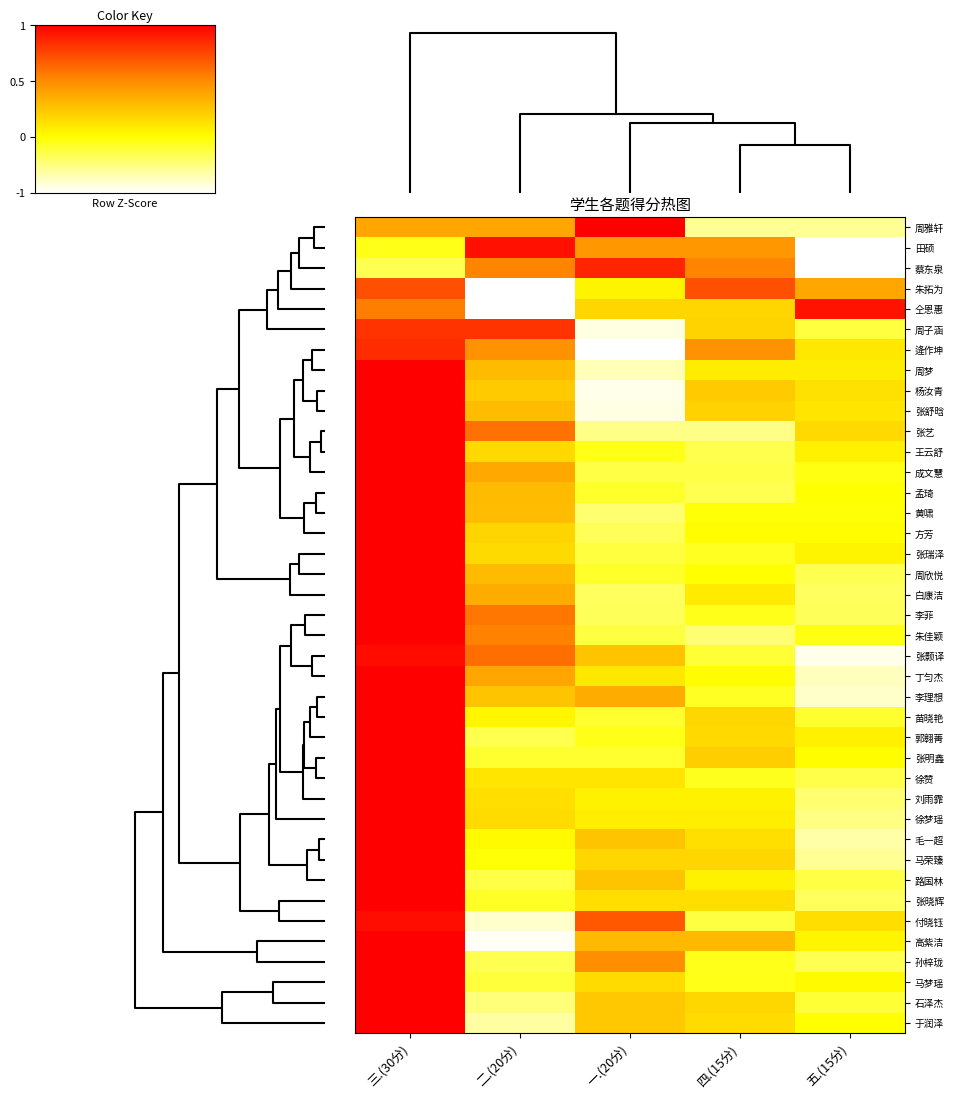

At how many categories does at least one series exceed 0?

5